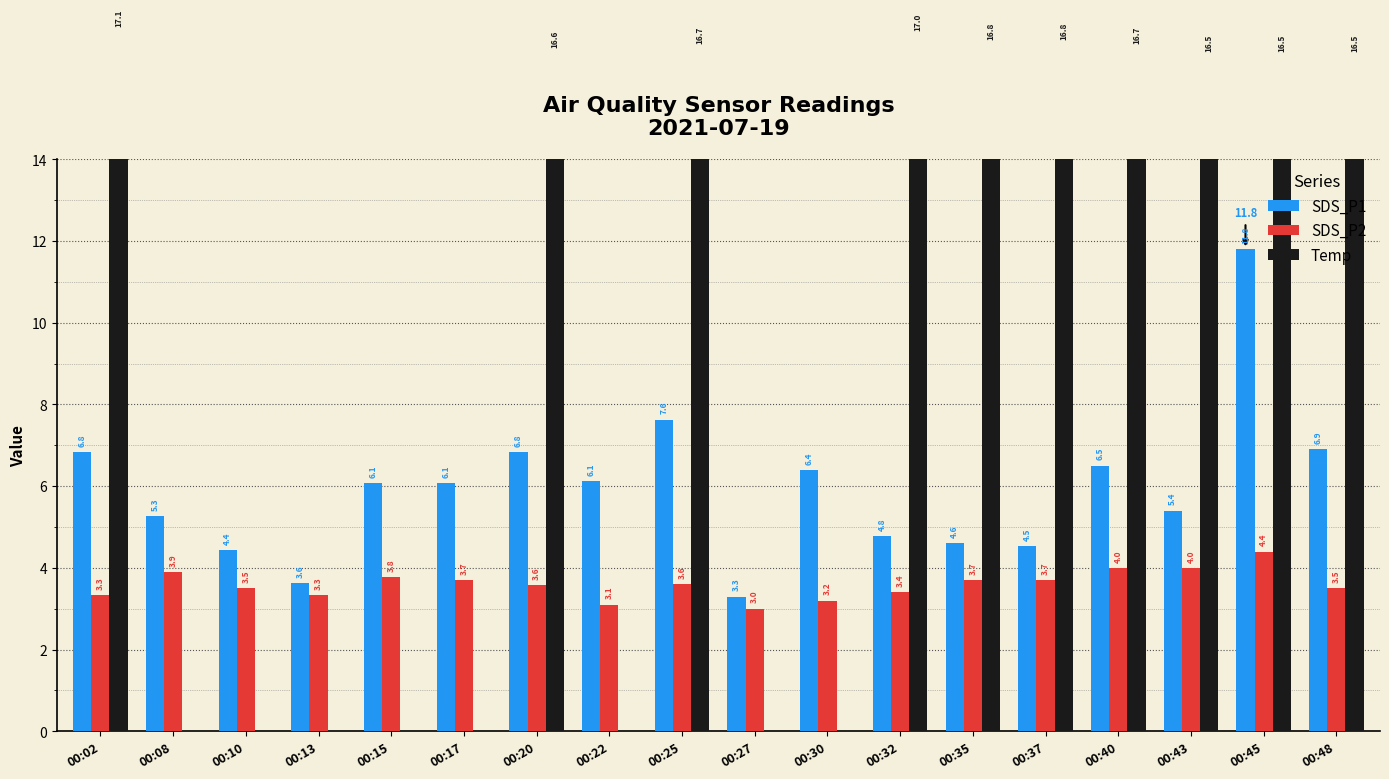

Reading right to left, transcribe all the data shown in this chart.

SDS_P1: 6.9	11.8	5.4	6.5	4.5	4.6	4.8	6.4	3.3	7.6	6.1	6.8	6.1	6.1	3.6	4.4	5.3	6.8
SDS_P2: 3.5	4.4	4.0	4.0	3.7	3.7	3.4	3.2	3.0	3.6	3.1	3.6	3.7	3.8	3.3	3.5	3.9	3.3
Temp: 16.5	16.5	16.5	16.7	16.8	16.8	17.0	0.0	0.0	16.7	0.0	16.6	0.0	0.0	0.0	0.0	0.0	17.1